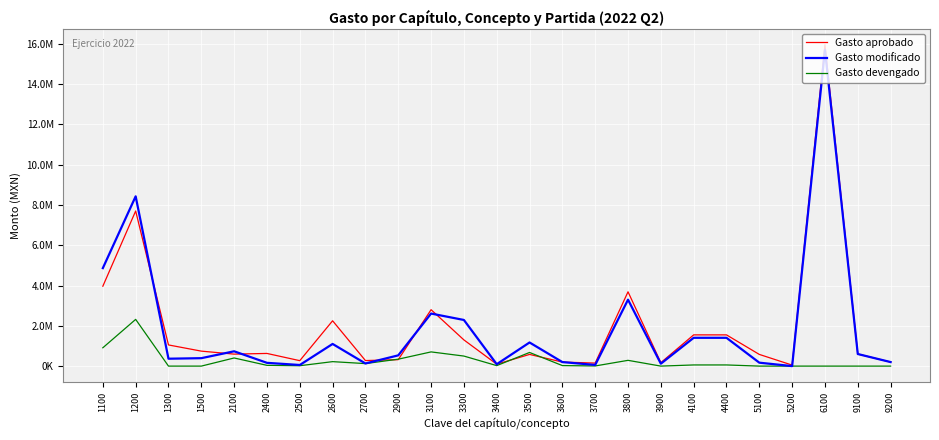

True or false: Gasto modificado and Gasto devengado cross at least once.

False